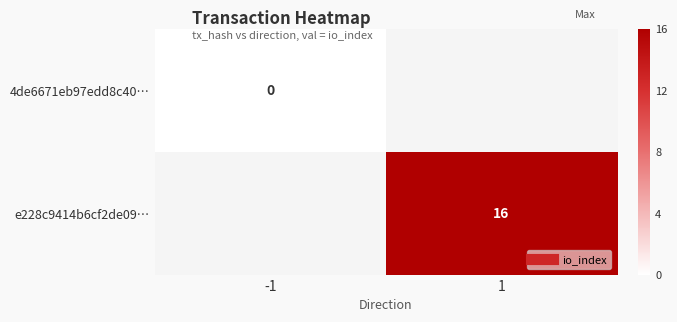

Rank the series by their average value, from lowest to highest.

4de6671eb97edd8c40…, e228c9414b6cf2de09…